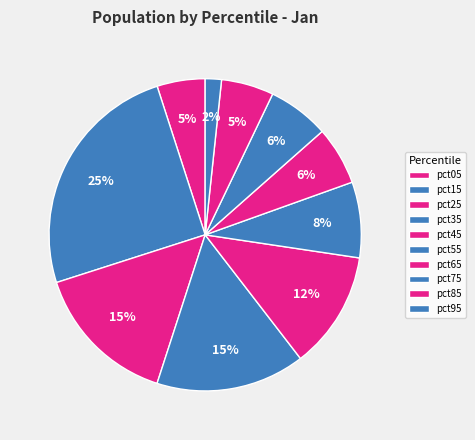

To the nearest percent, what is the difference between the pct65 and pct35 slice percentages?

9%